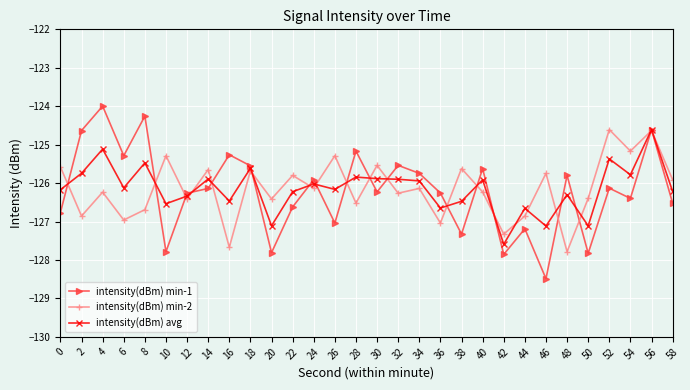

Read the intensity(dBm) avg value at 26.

-126.2